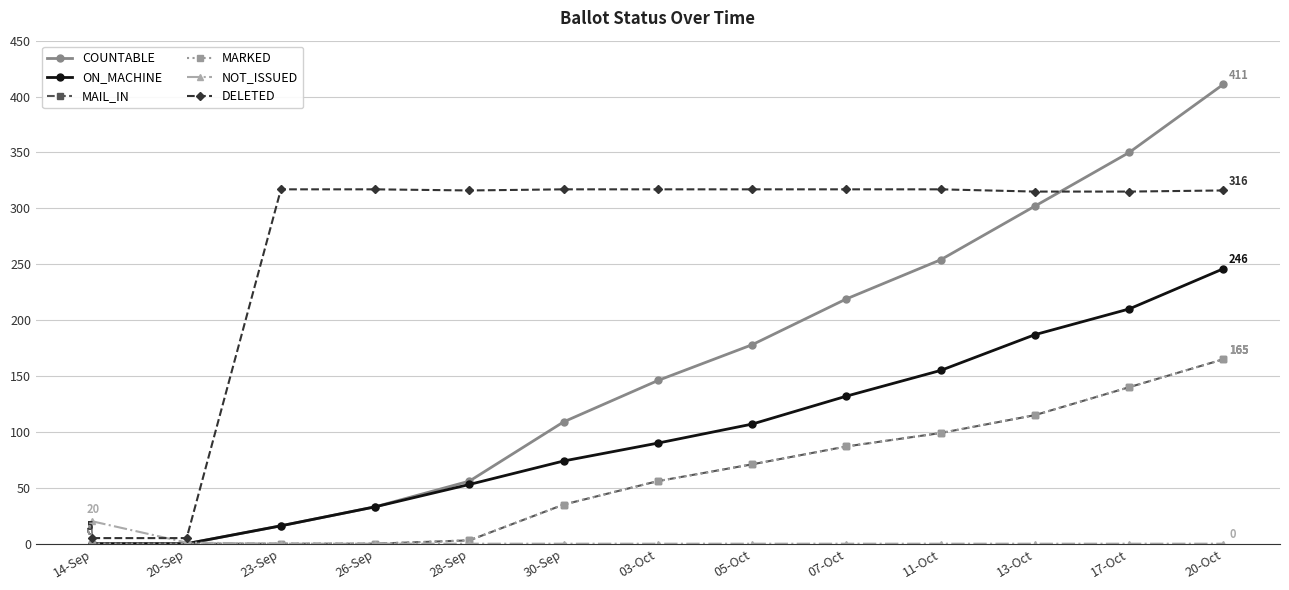

The ON_MACHINE series shows 87 at 07-Oct. True or false?

False